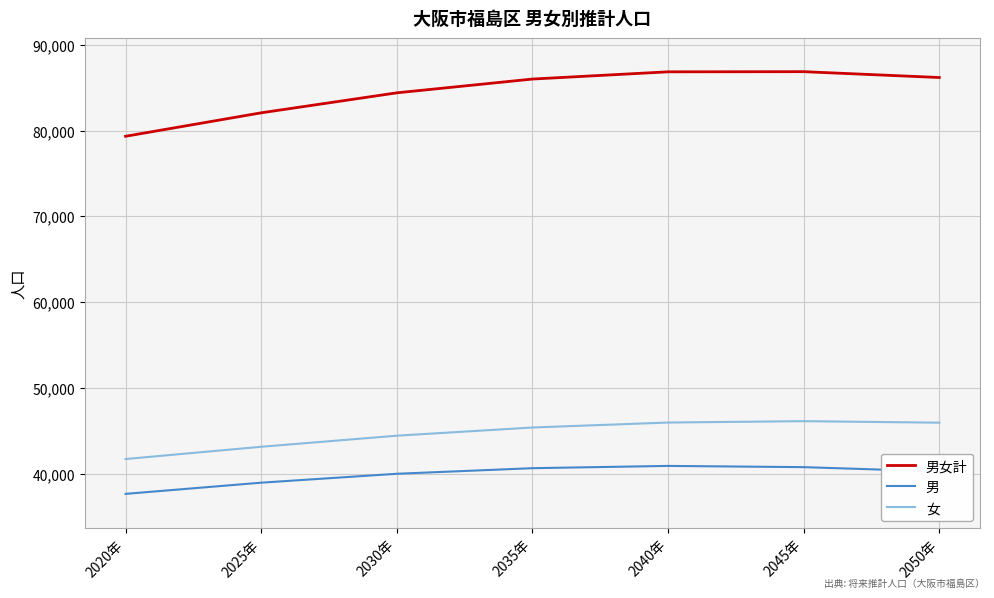

Rank the series at 2035年 from highest to lowest value.

男女計, 女, 男